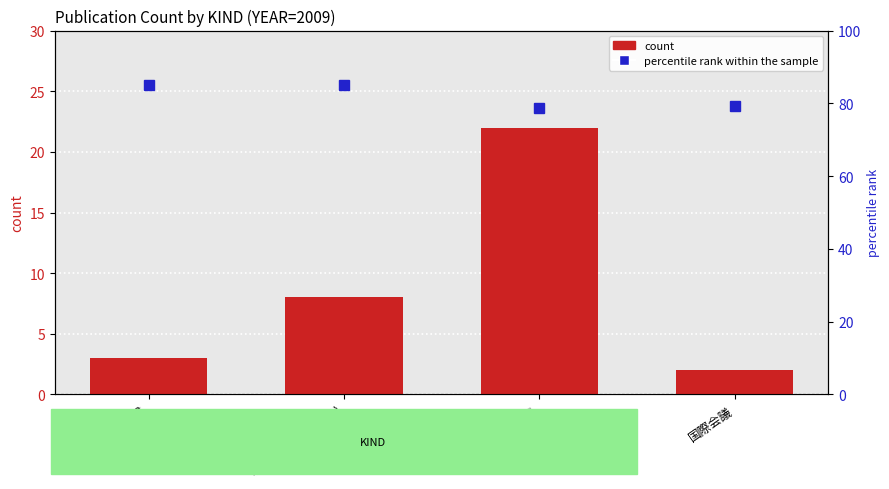

Where does the data first go above 8?

国内講演発表